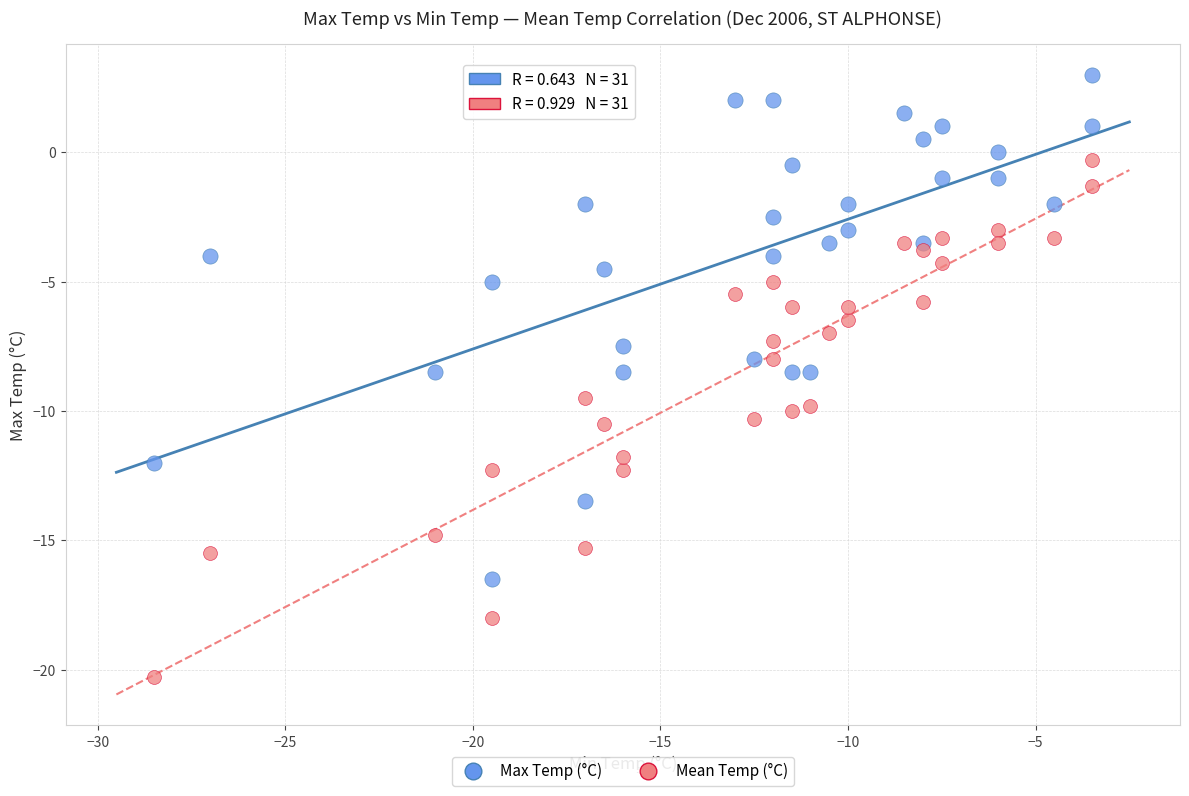

What is the X range (max minus min) for the scatter plot?

25.0